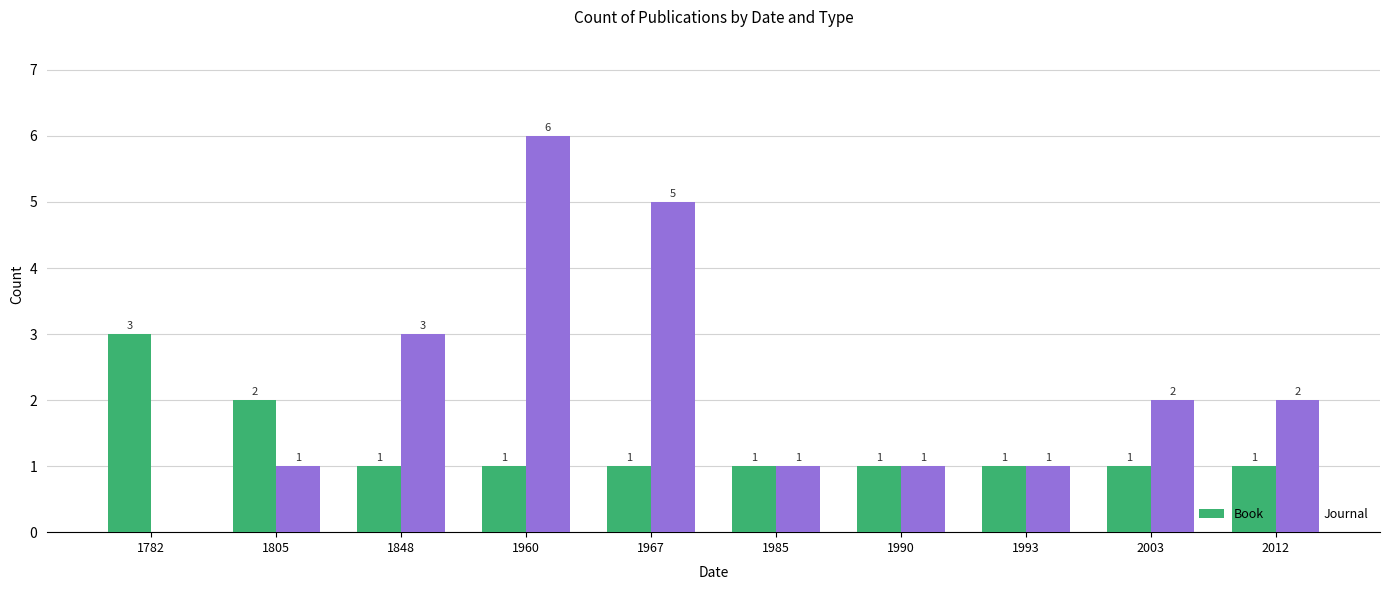

What is the maximum value shown in the chart?

6